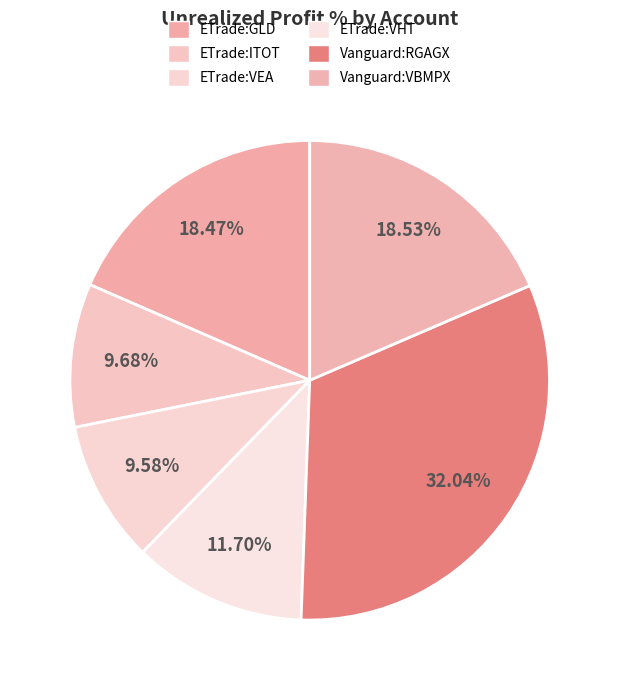

Rank the categories by value from highest to lowest.

Vanguard:RGAGX, Vanguard:VBMPX, ETrade:GLD, ETrade:VHT, ETrade:ITOT, ETrade:VEA